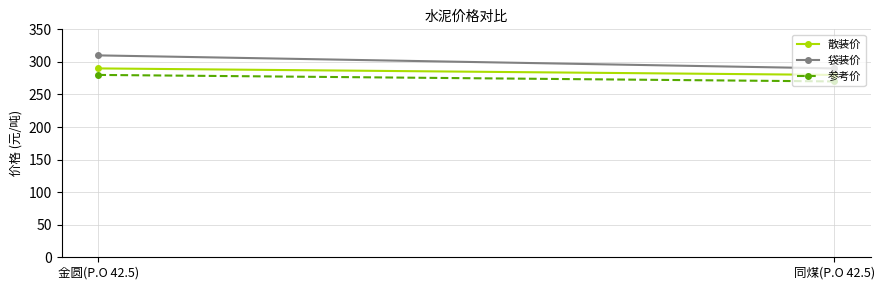

The value of 参考价 at 同煤(P.O 42.5) is 152. True or false?

False